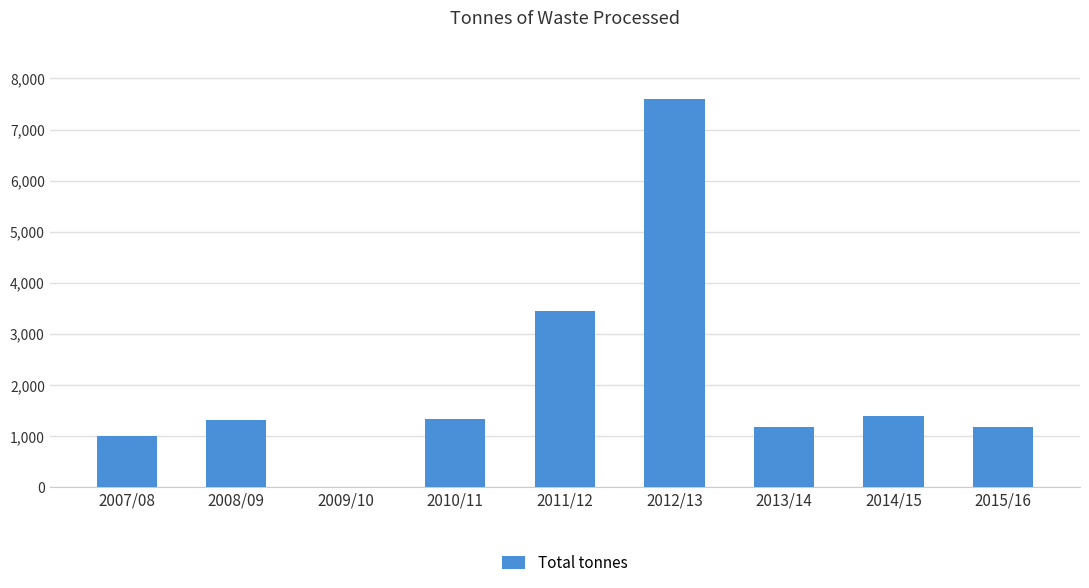

Does the chart contain stacked bars?

No